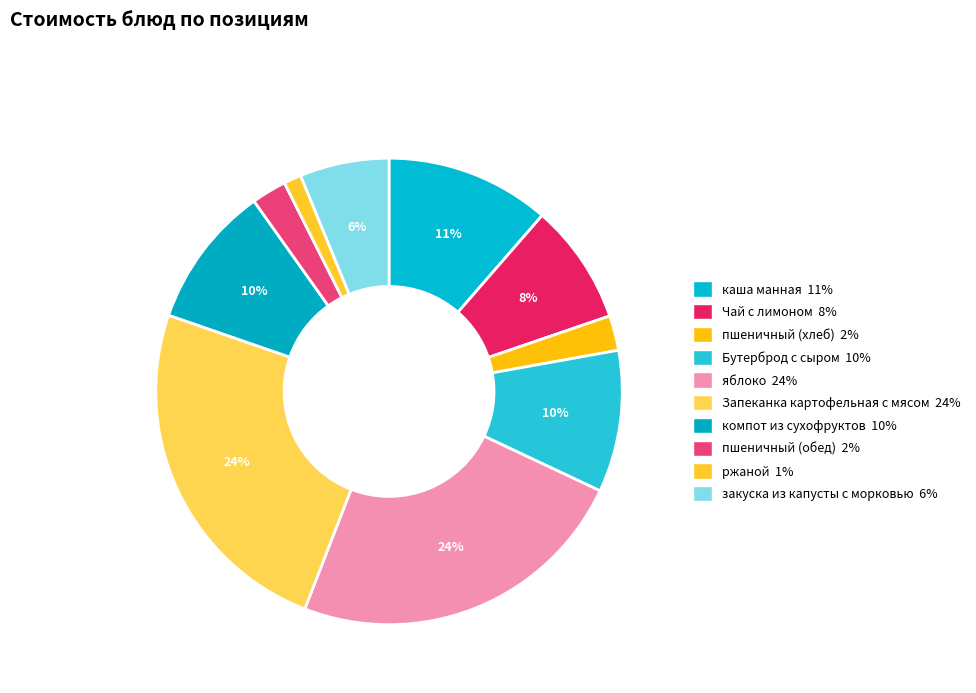

Rank the categories by value from lowest to highest.

ржаной, пшеничный (хлеб), пшеничный (обед), закуска из капусты с морковью, Чай с лимоном, Бутерброд с сыром, компот из сухофруктов, каша манная, яблоко, Запеканка картофельная с мясом